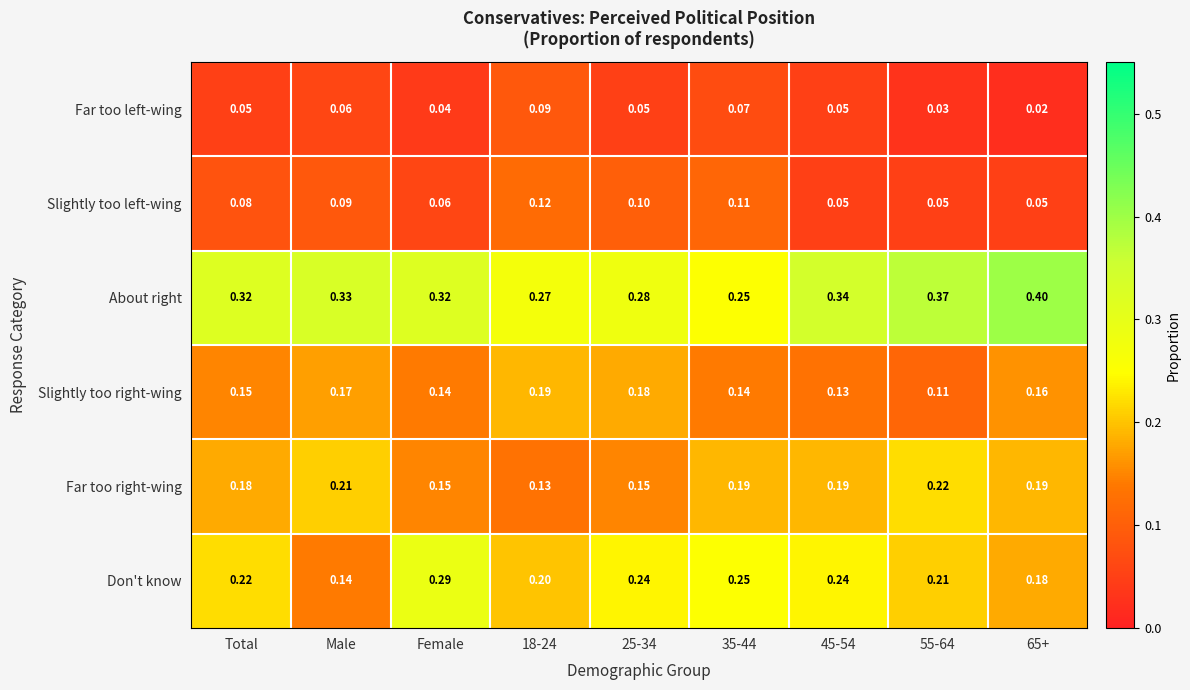

Rank the series by their maximum value, from highest to lowest.

About right, Don't know, Far too right-wing, Slightly too right-wing, Slightly too left-wing, Far too left-wing